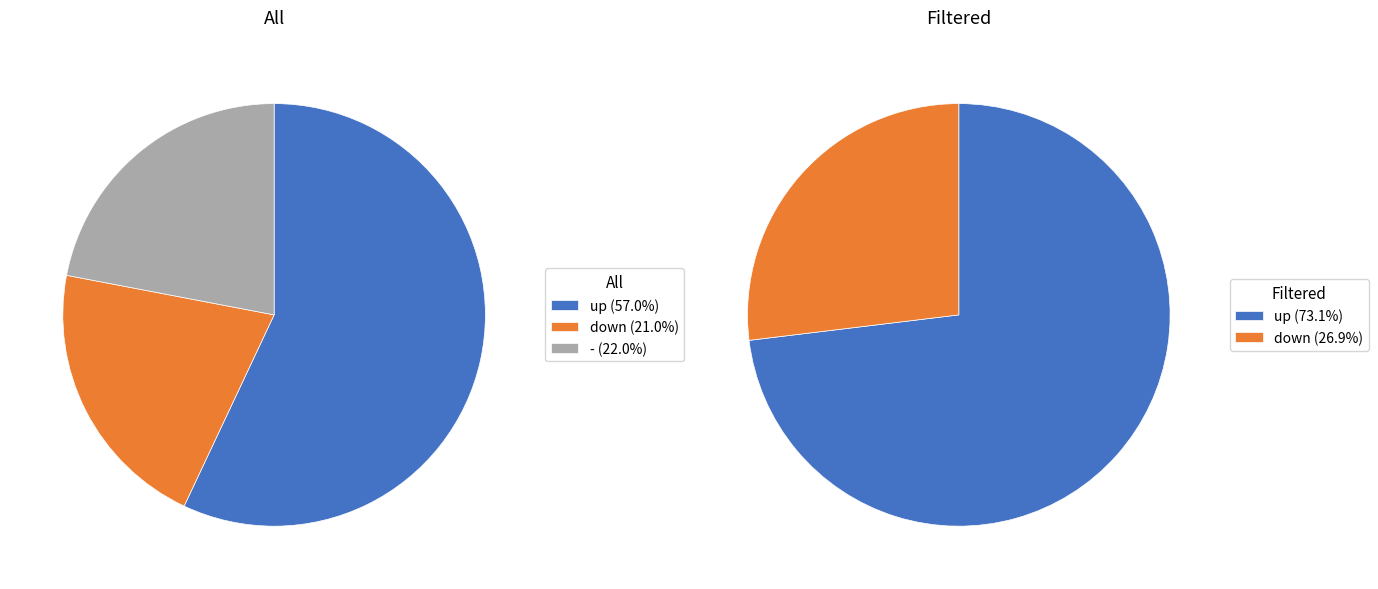

What is the largest slice in the pie chart?

up